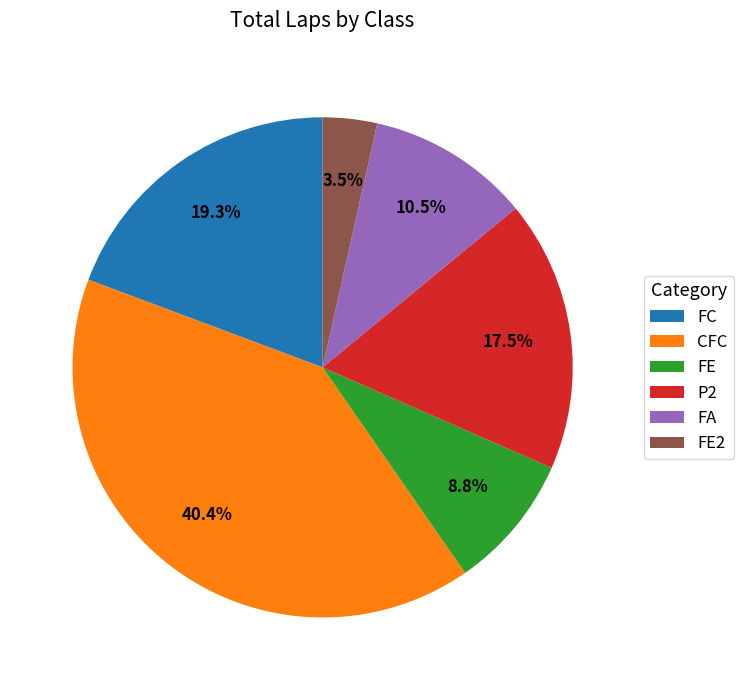

What portion of the pie excludes FC?

80.7%